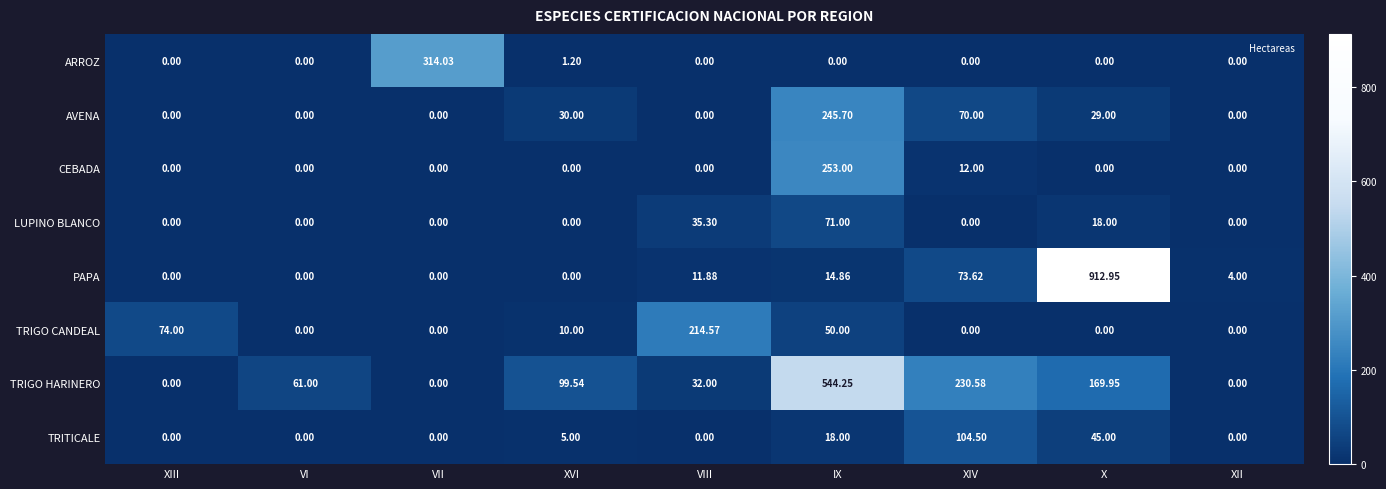

How many categories are shown in the chart?

9